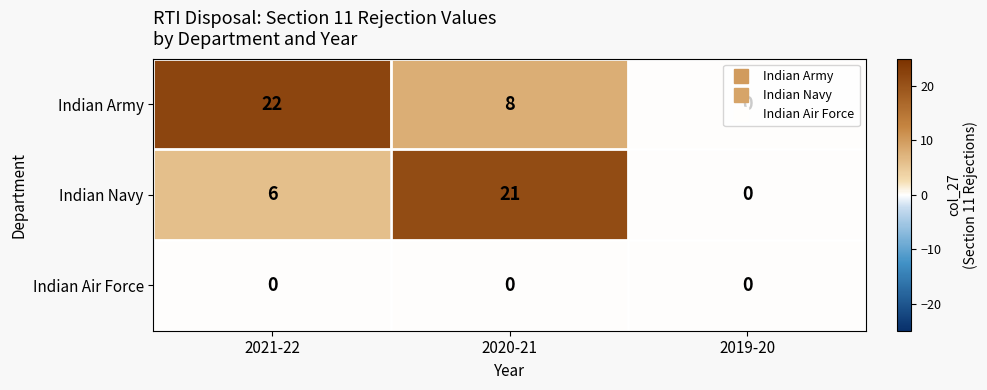

List the series in order of their peak value, highest first.

Indian Army, Indian Navy, Indian Air Force